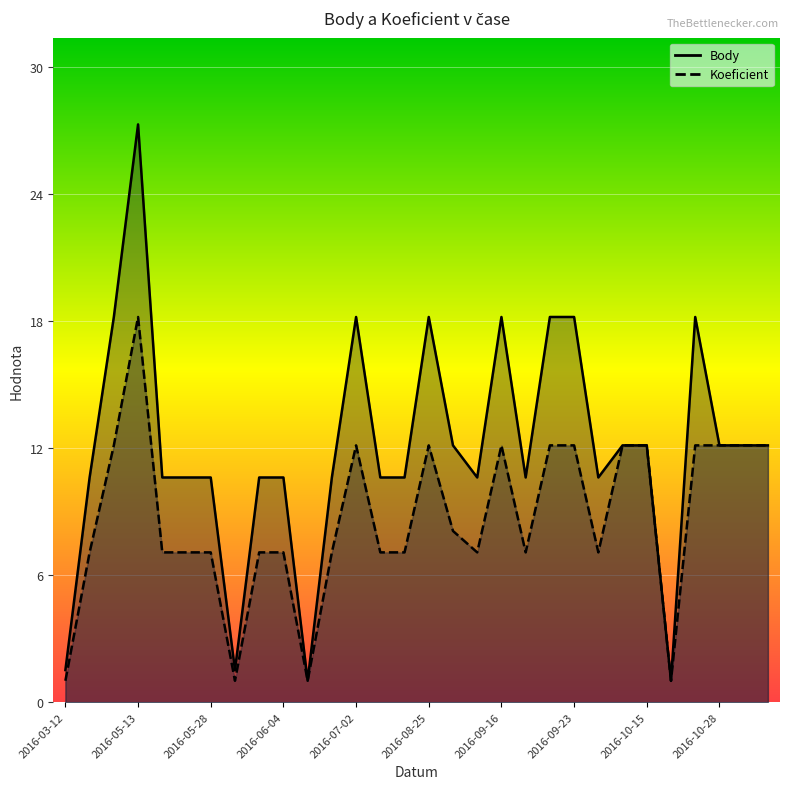

Which label corresponds to the smallest value in the chart?

2016-06-15